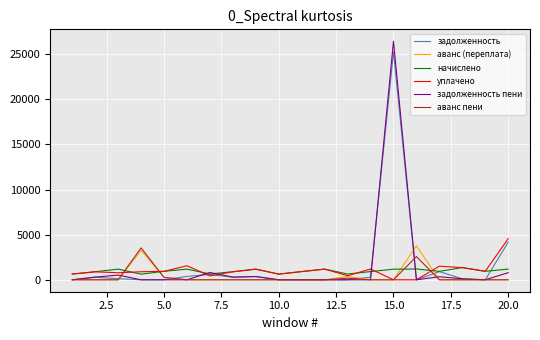

What is the highest value of the начислено series?

1354.1